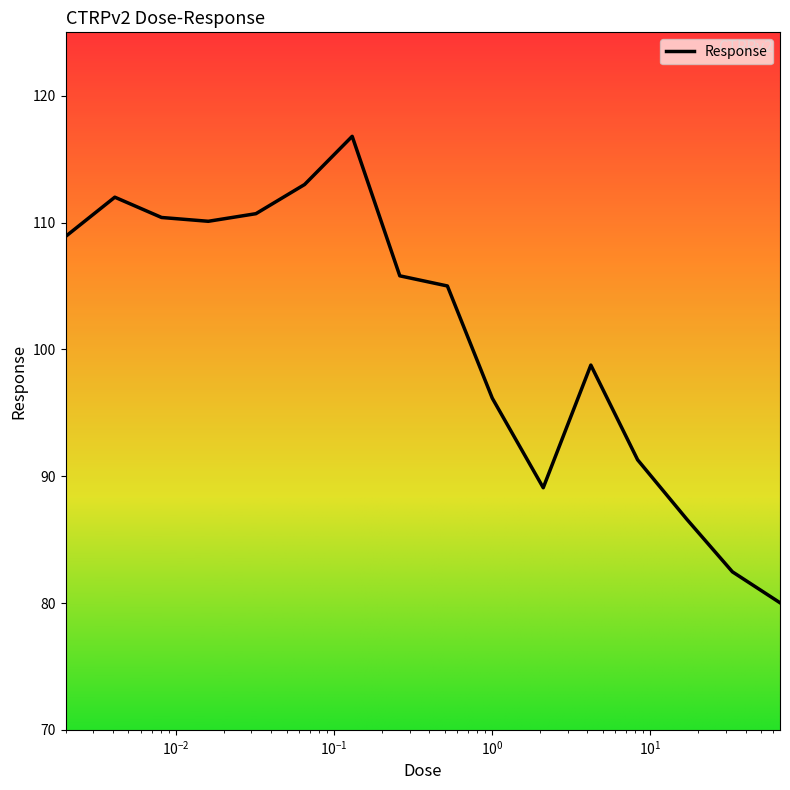

What is the maximum value shown in the chart?

116.8